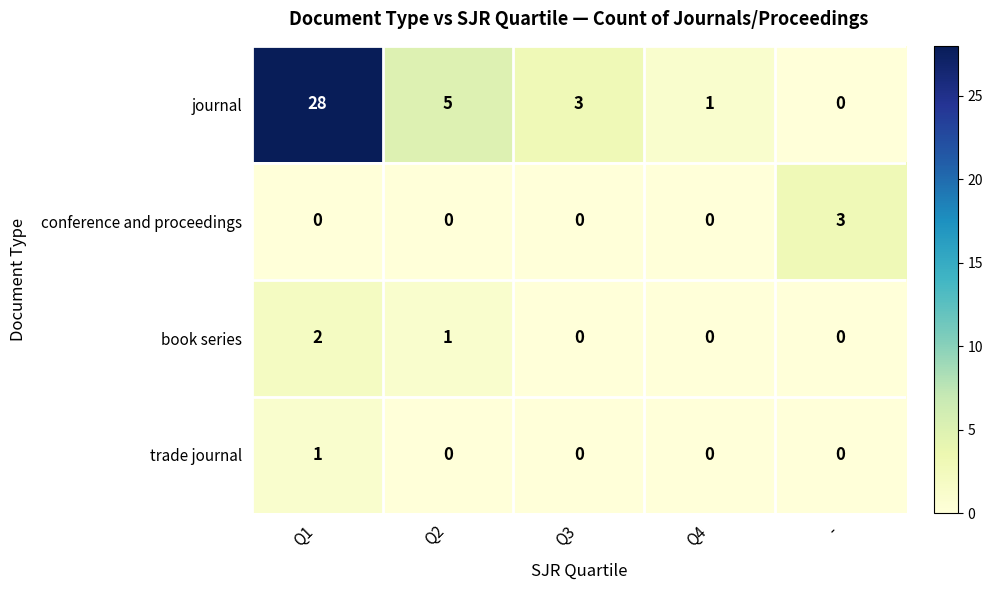

At which category does the chart reach its peak across all series?

Q1